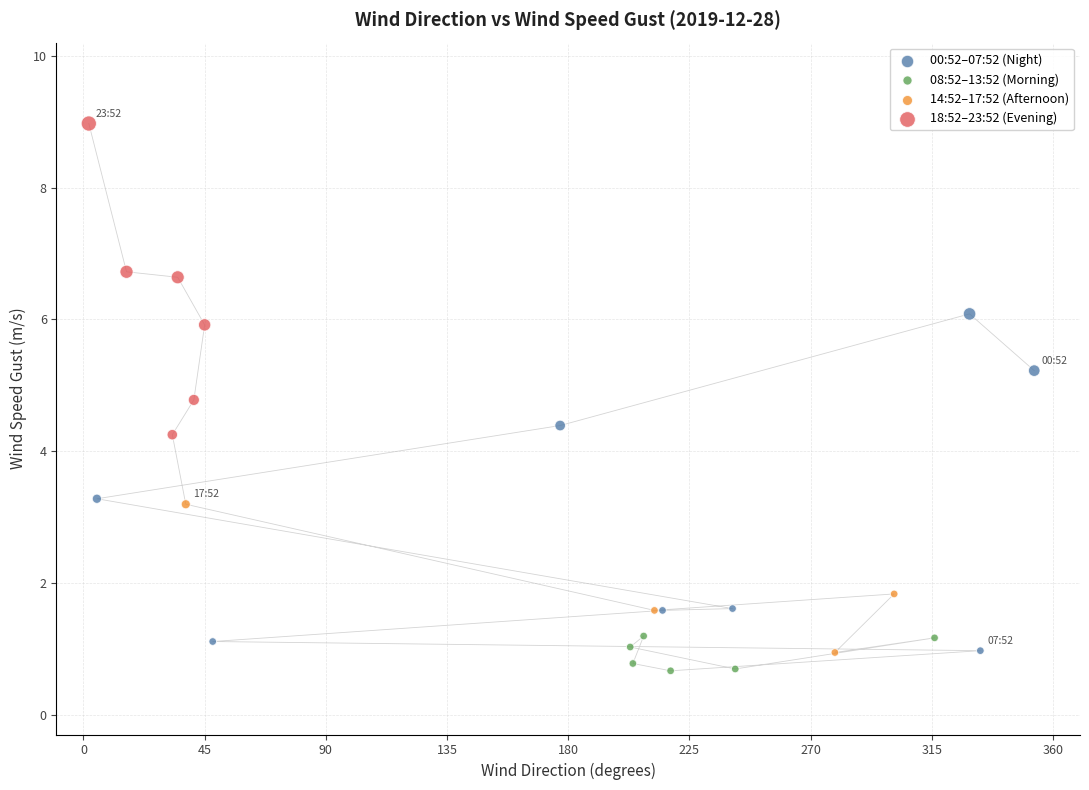

Which series contains the highest Y value?

18:52–23:52 (Evening)